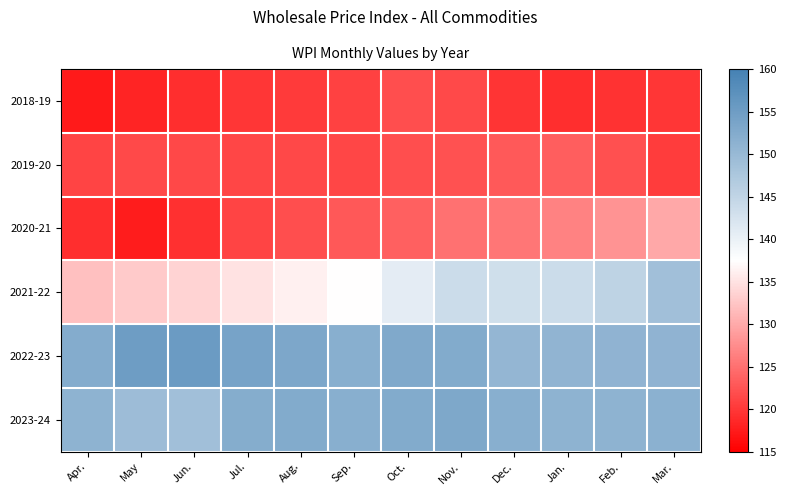

At how many categories does at least one series exceed 153?

5